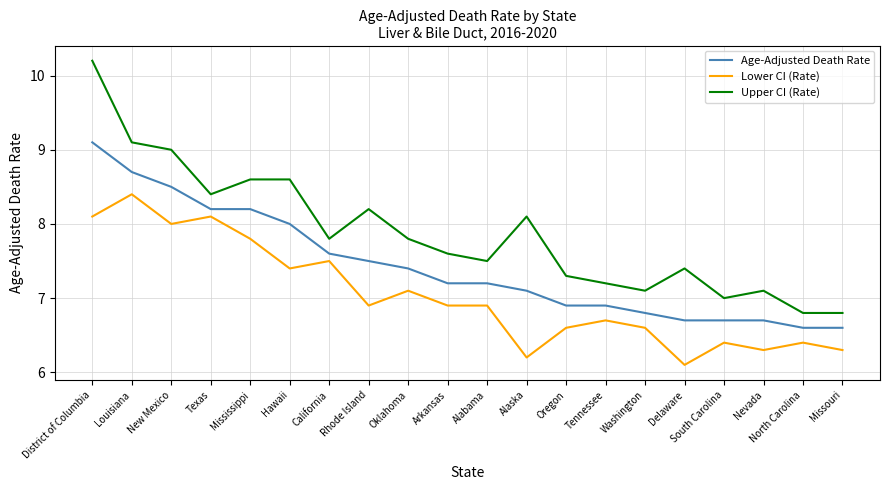

What is the maximum value shown in the chart?

10.2